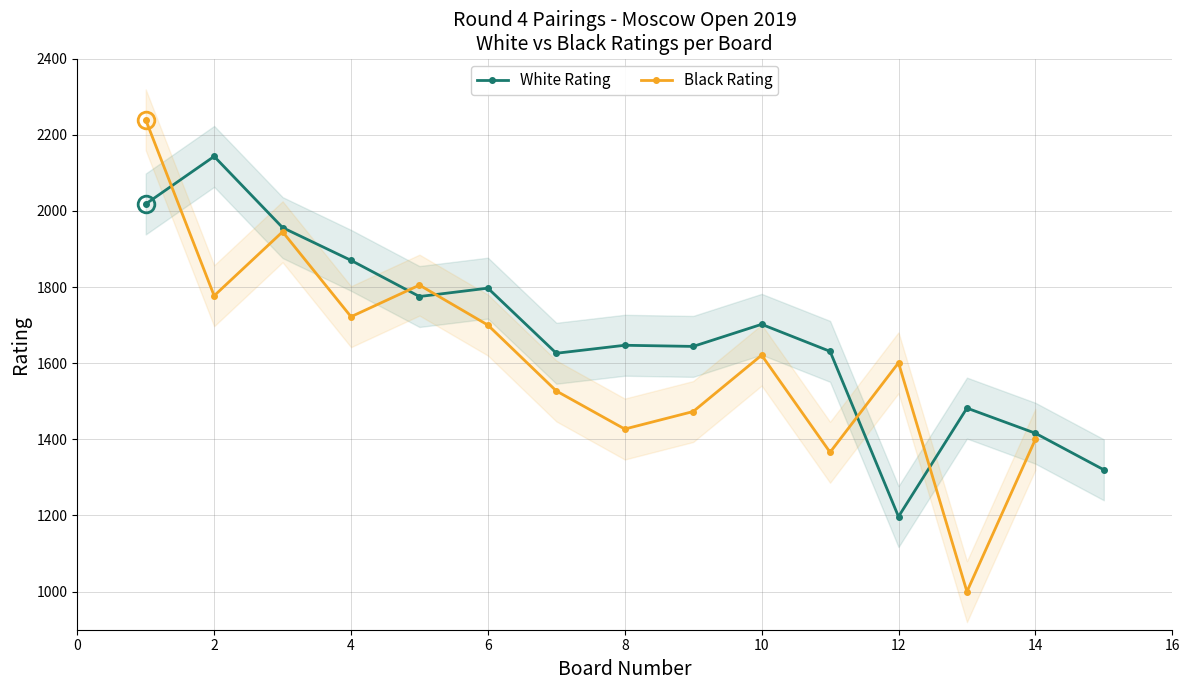

Where is the first local maximum for White Rating?

2